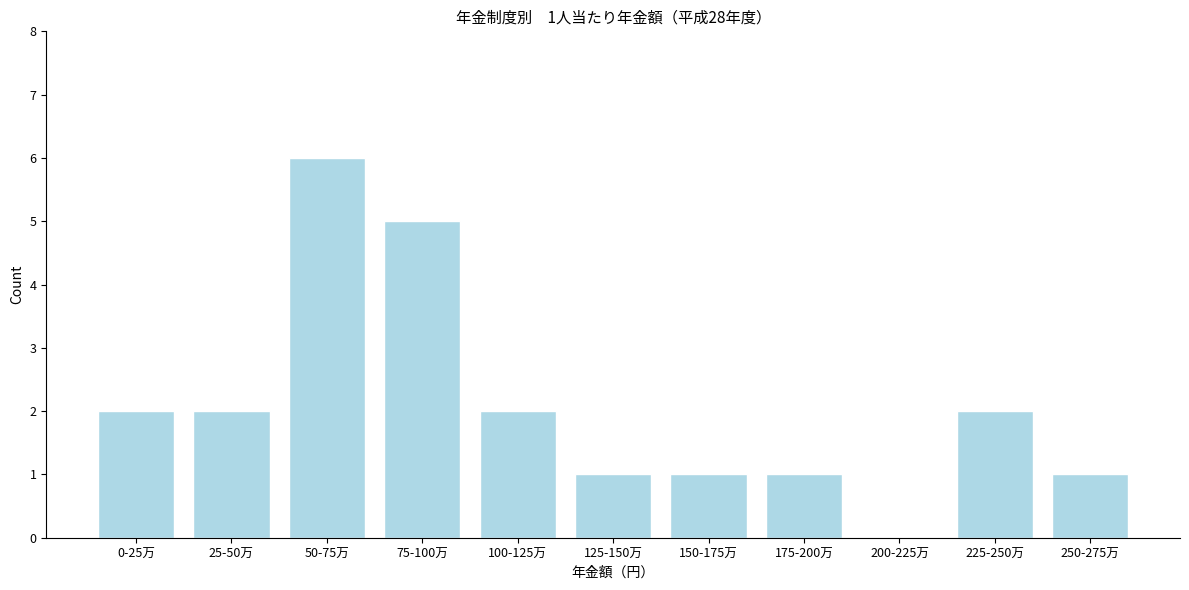

Reading left to right, list all the values displayed in this chart.

0-25万=2	25-50万=2	50-75万=6	75-100万=5	100-125万=2	125-150万=1	150-175万=1	175-200万=1	200-225万=0	225-250万=2	250-275万=1